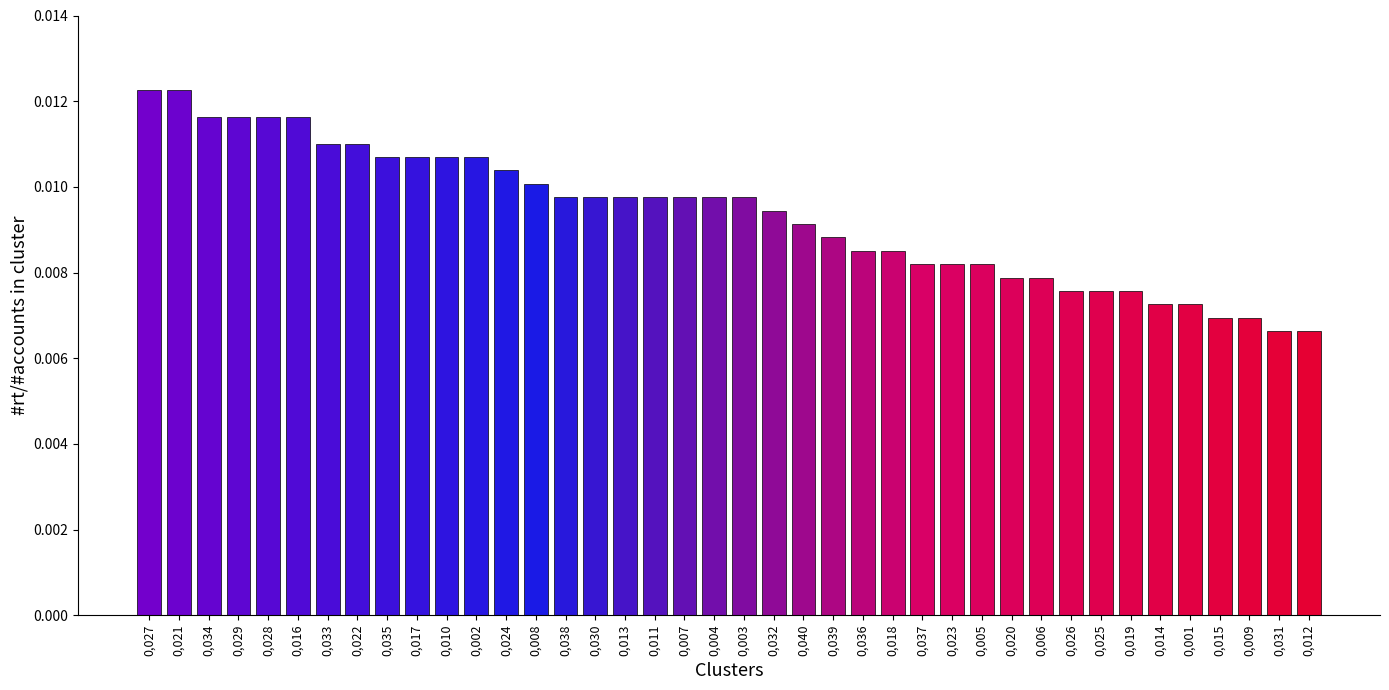

Count the values in the range 0 to 1.

40